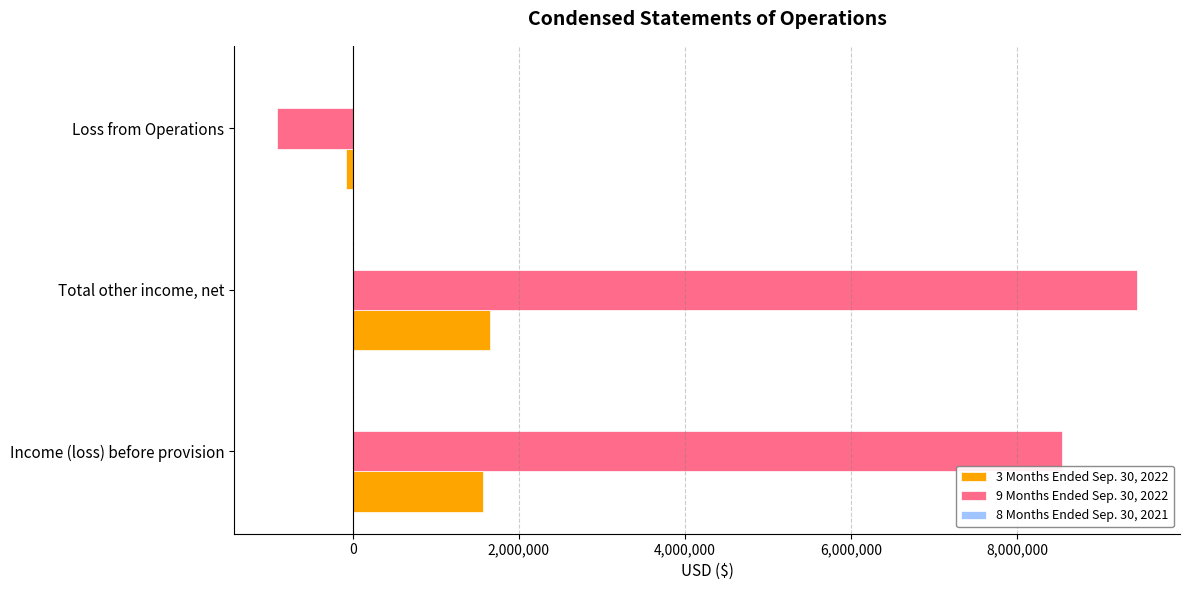

What is the total value across all series at Total other income, net?

11093960